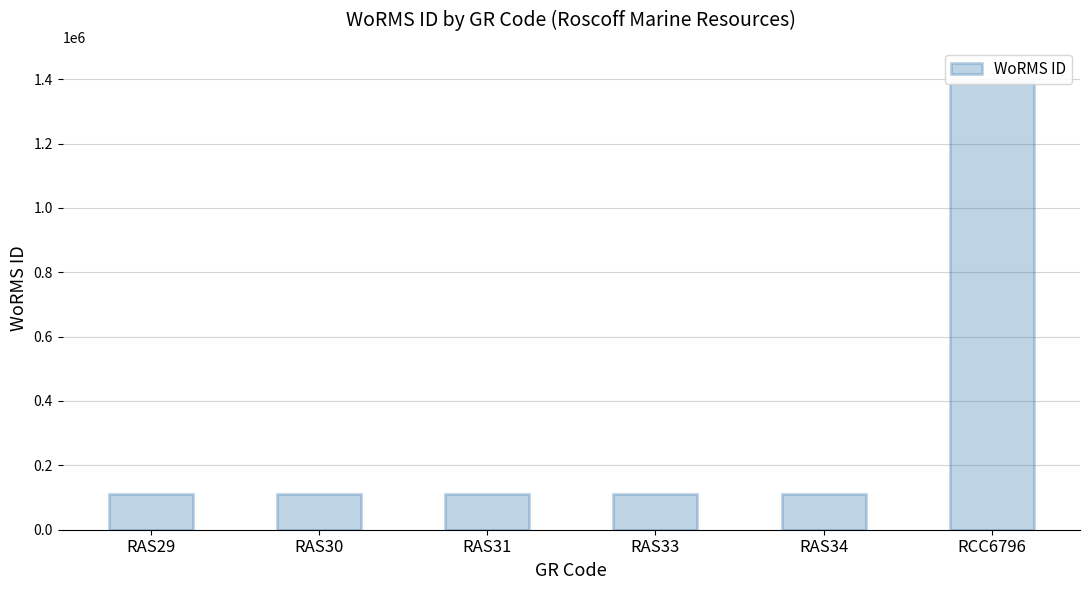

Count the number of values greater than 111355.

2